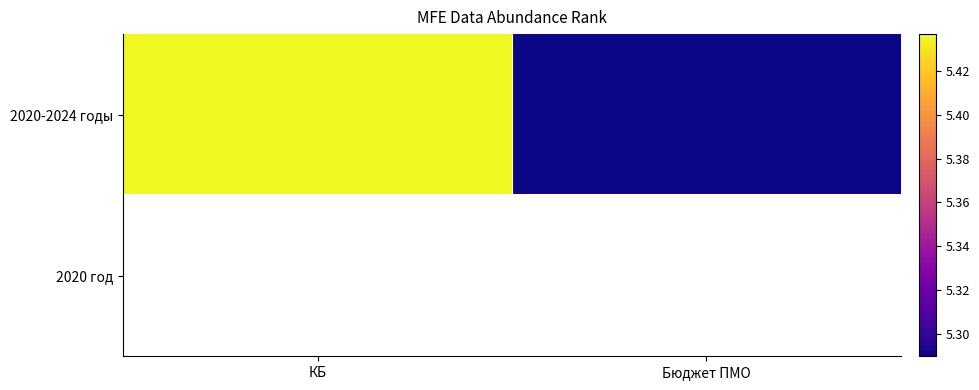

Which series has the largest range (max minus min)?

2020-2024 годы